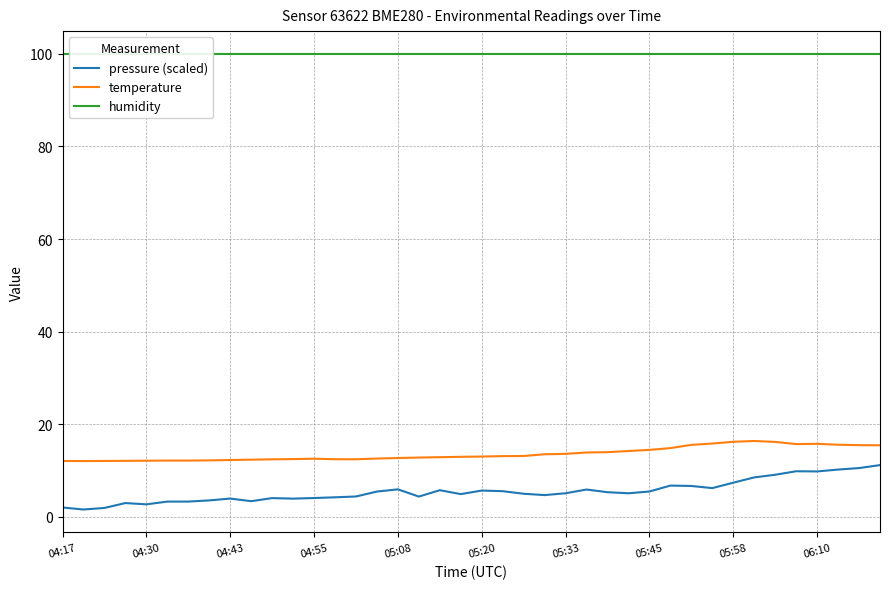

What are all the series names shown in the legend?

pressure (scaled), temperature, humidity